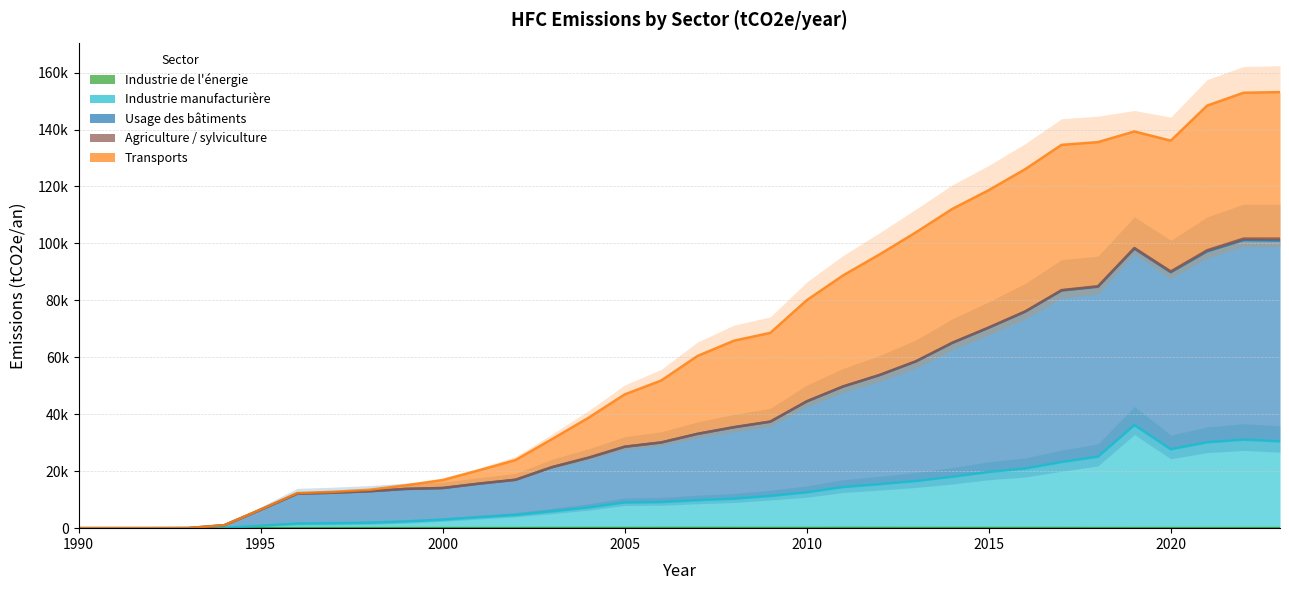

Reading left to right, what are all the values shown in this chart?

Industrie de l'énergie: 0.0	0.0	0.0	0.0	0.0	0.9	4.1	7.5	11.1	14.8	18.5	24.3	29.7	39.9	44.8	50.3	62.0	61.1	60.3	59.0	57.4	64.4	61.3	58.2	49.7	43.6	40.1	36.2	28.0	22.2	18.8	14.3	12.5	10.7
Industrie manufacturière: 0.0	0.0	0.1	1.5	129.0	855.7	1628.6	1737.9	1932.3	2373.0	3014.5	3856.1	4644.2	5919.3	7263.7	9014.1	9158.4	9831.0	10360.0	11309.2	12583.6	14435.1	15445.6	16568.6	18050.7	19744.0	20933.1	23237.6	25106.9	36218.2	27711.9	30153.8	31089.9	30488.4
Usage des bâtiments: 0.0	0.0	0.1	21.4	1035.8	6467.3	12097.2	12465.6	12973.1	13792.2	14098.3	15643.1	16993.8	21417.6	24722.1	28599.8	30092.8	33117.6	35450.1	37401.8	44510.5	49743.6	53751.4	58566.7	65069.5	70400.2	76020.5	83468.7	84784.5	98179.9	89887.9	97238.8	101185.7	101042.5
Agriculture / sylviculture: 0.0	0.0	0.1	21.4	1035.8	6467.3	12097.2	12465.6	12973.1	13792.4	14099.3	15645.0	16997.7	21423.3	24729.2	28608.5	30101.7	33129.0	35466.3	37424.0	44543.5	49789.8	53806.5	58627.7	65145.0	70484.8	76119.0	83606.0	84971.5	98403.2	90181.2	97614.4	101688.6	101683.2
Transports: 0.0	0.0	0.1	21.7	1058.1	6576.5	12315.5	12767.4	13502.3	15091.0	16912.1	20327.6	23912.9	31251.7	38734.4	46985.2	51843.5	60480.3	65833.0	68594.5	80059.0	88781.2	96138.3	103900.6	112130.4	118717.6	126067.5	134617.4	135578.0	139327.4	136094.2	148406.4	152924.5	153140.7